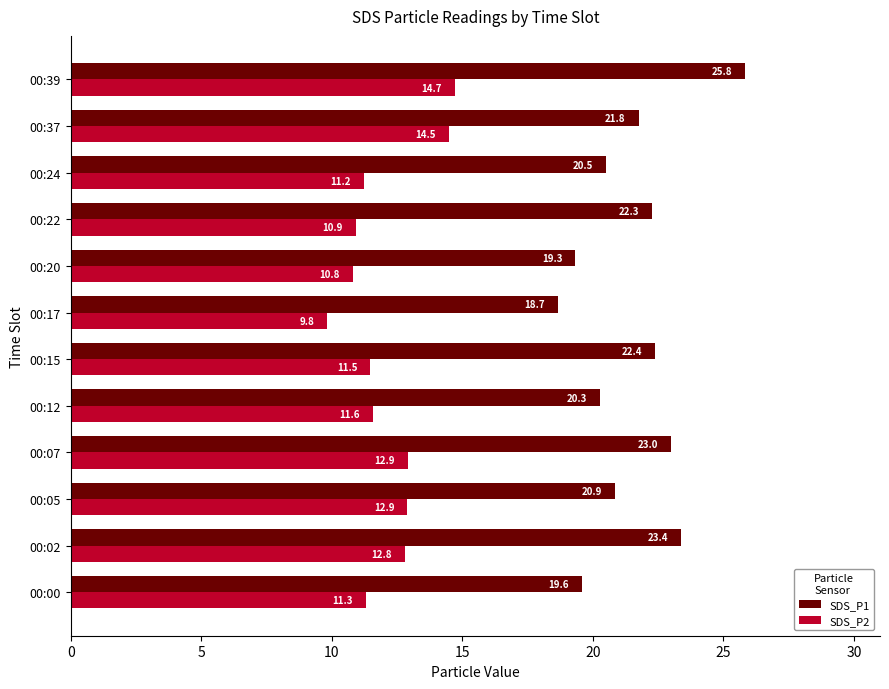

What is the smallest value displayed?

9.8